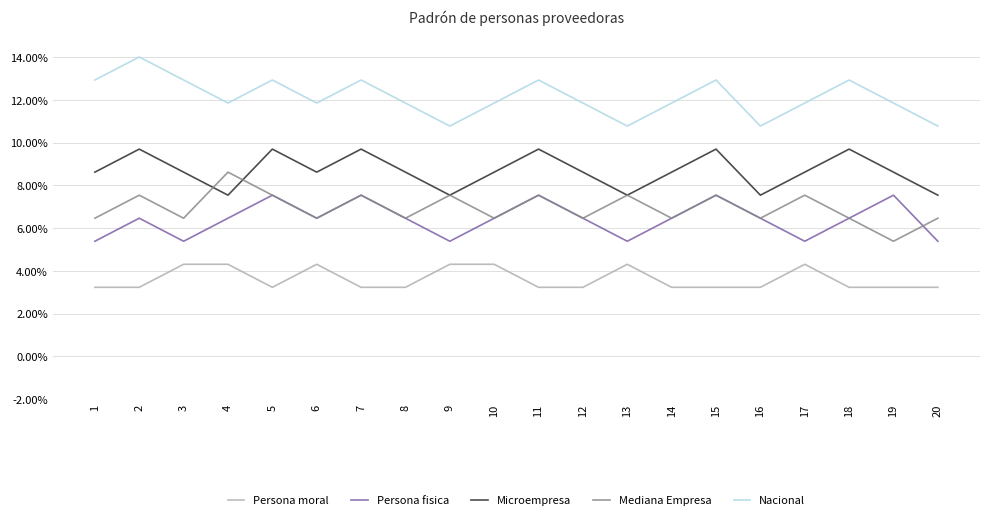

Between 2 and 13, which series saw the biggest shift?

Nacional